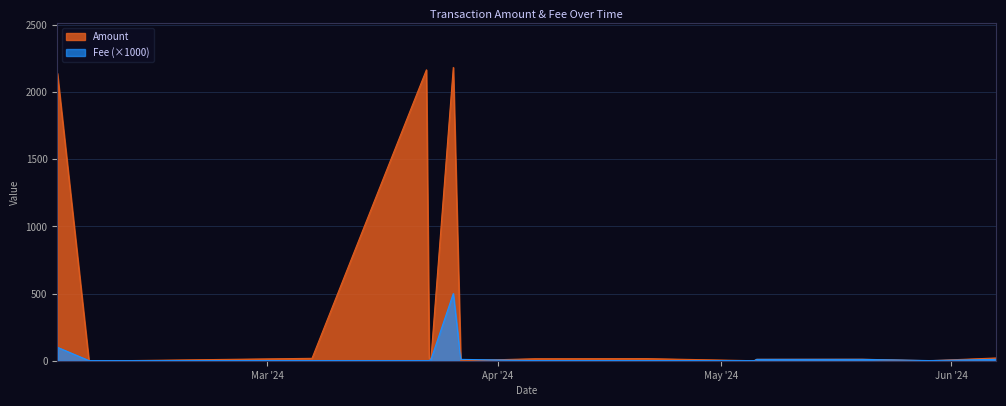

Is it true that Amount equals 30.1 at 2024-03-07?

False